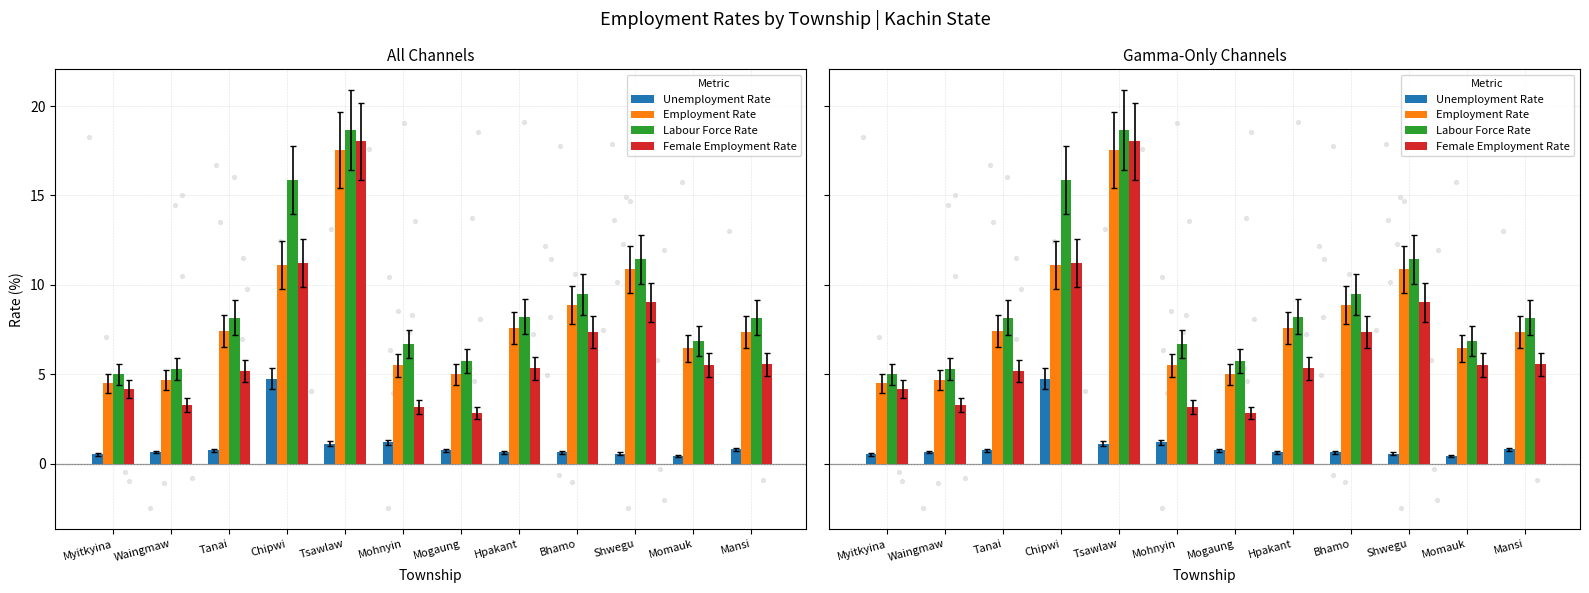

What are all the series names shown in the legend?

Unemployment Rate, Employment Rate, Labour Force Rate, Female Employment Rate